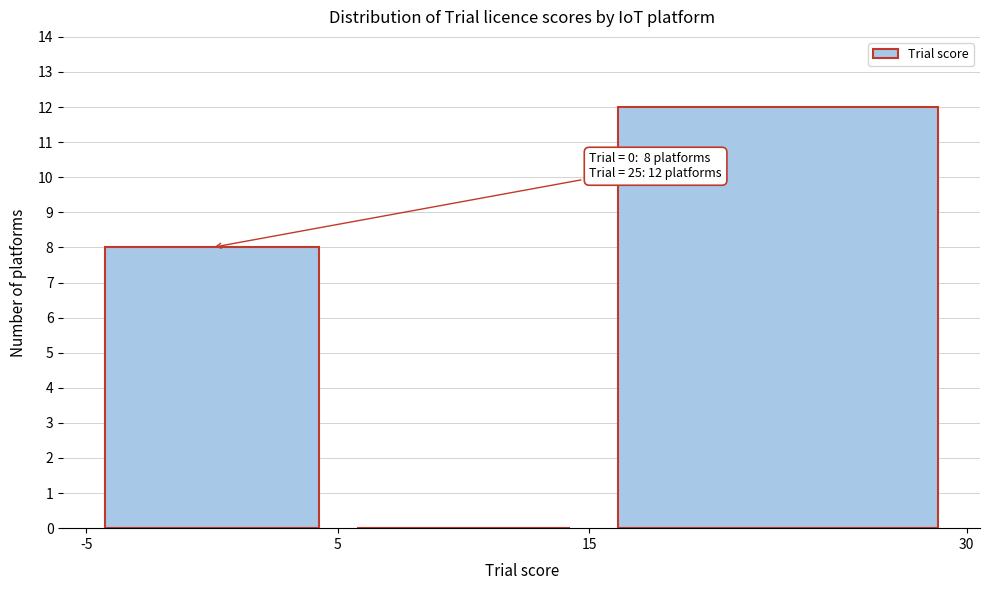

Over which range of the x-axis is the bar tallest?

15 to 30